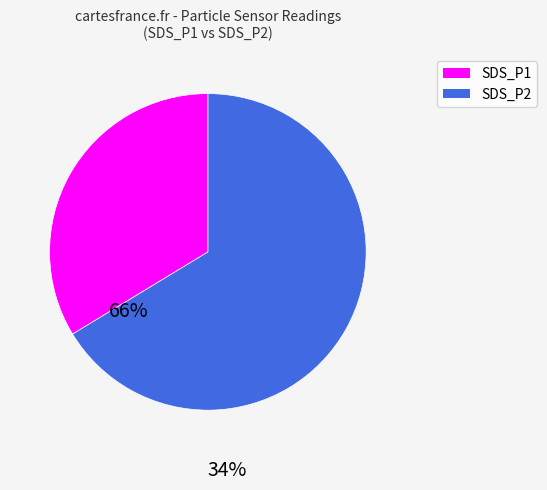

Rank the categories by value from lowest to highest.

SDS_P2, SDS_P1